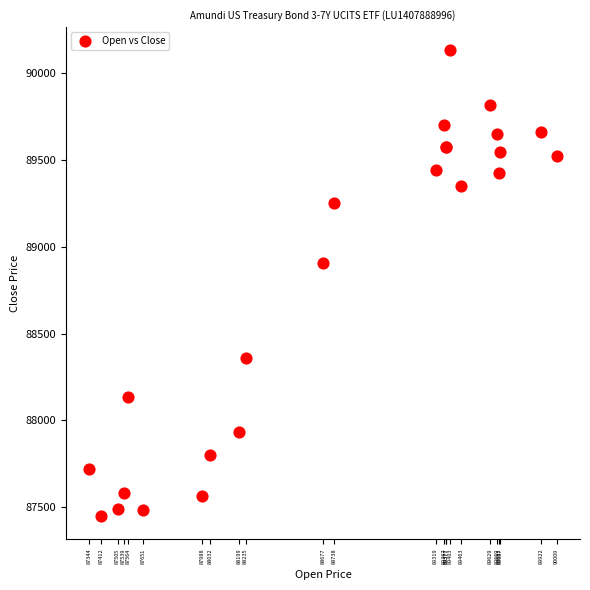

What Y value in the scatter plot is closest to 88790?

88904